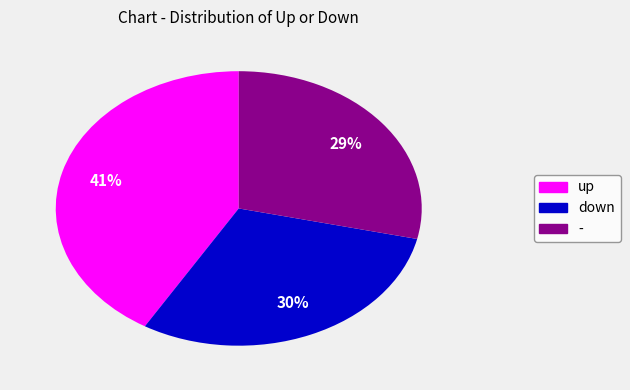

To the nearest percent, what is the average slice percentage?

33%